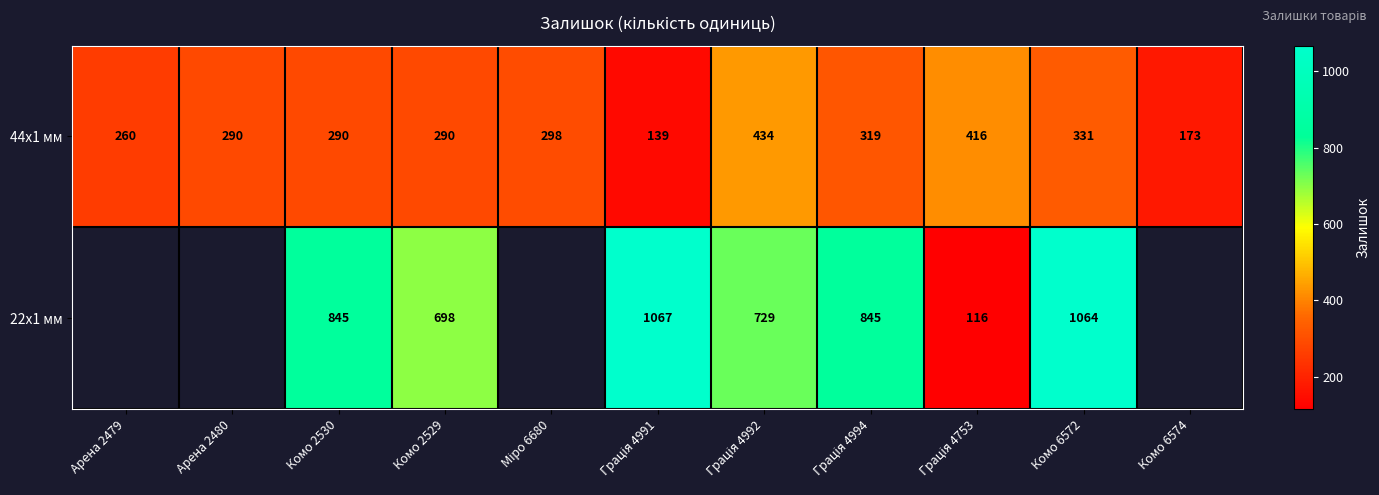

How many data points does each series have?

11